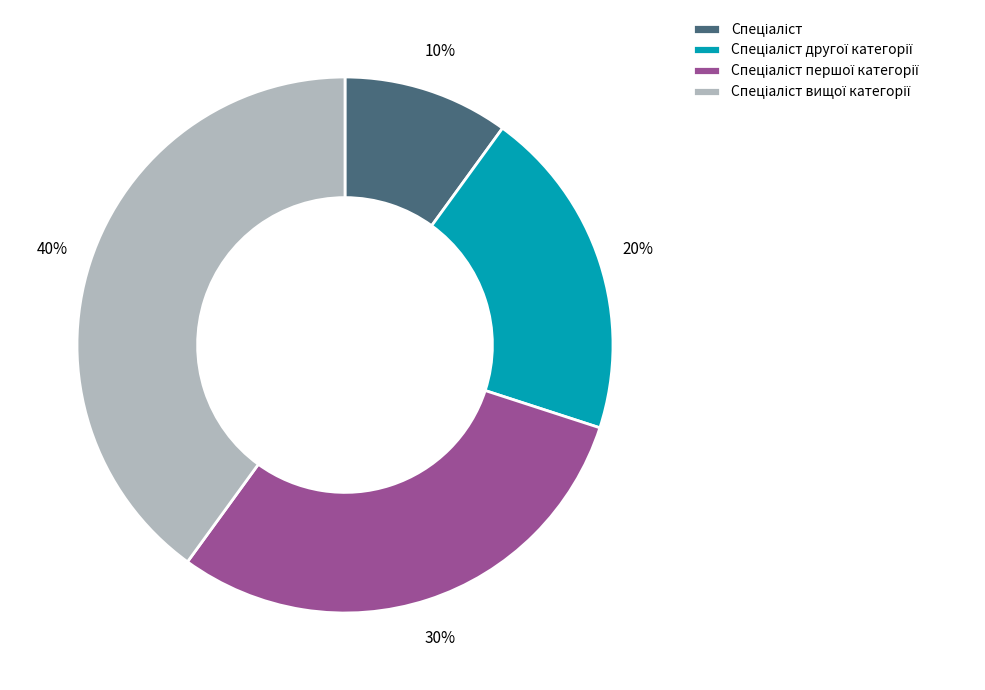

Is there any slice that represents more than half of the pie?

No